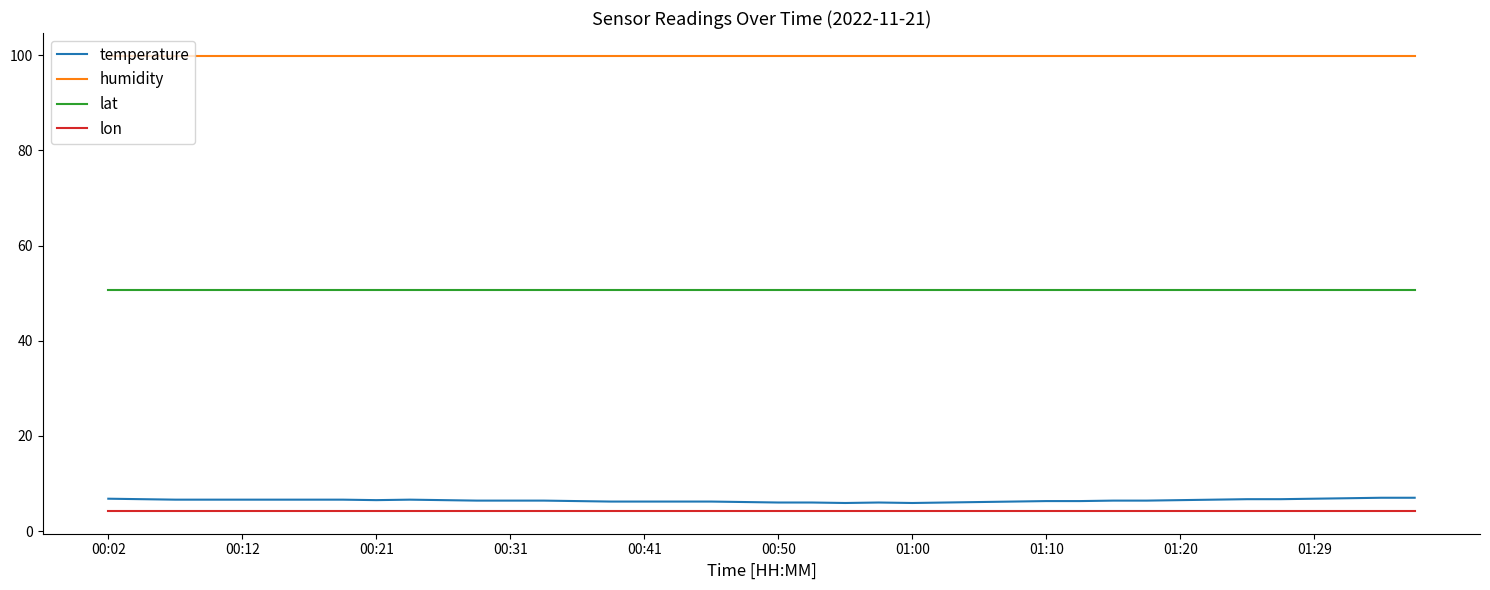

Which series has the largest range (max minus min)?

temperature